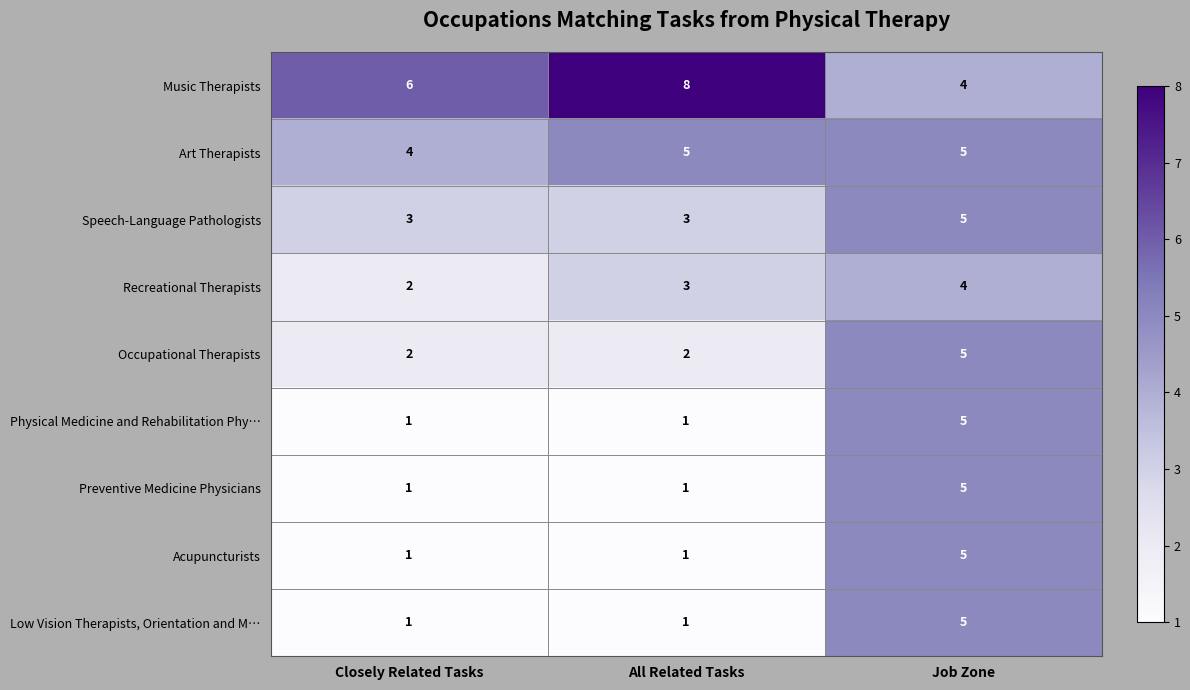

Which label corresponds to the largest value in the chart?

All Related Tasks